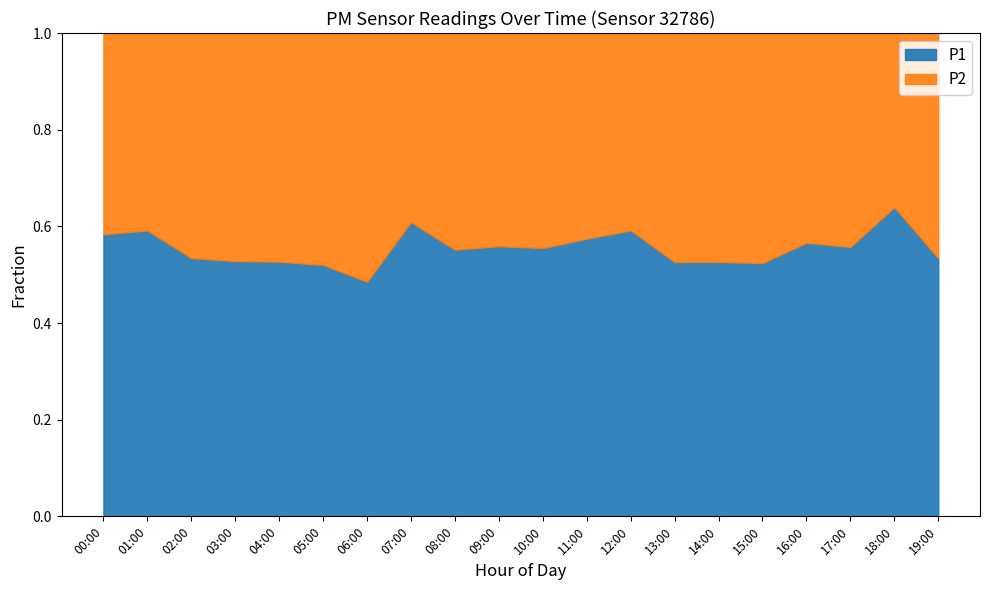

List the series in order of their overall mean, lowest first.

P2, P1